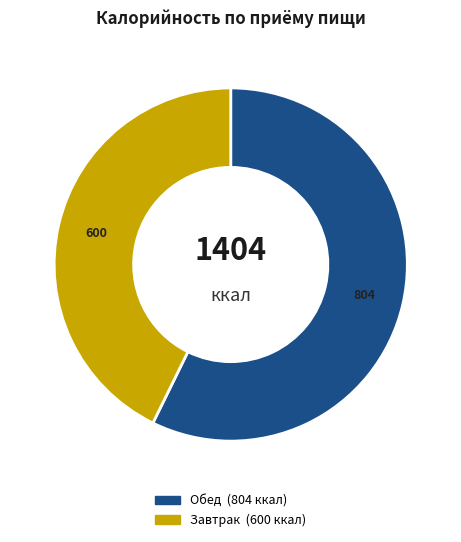

Does any single category account for the majority?

Yes